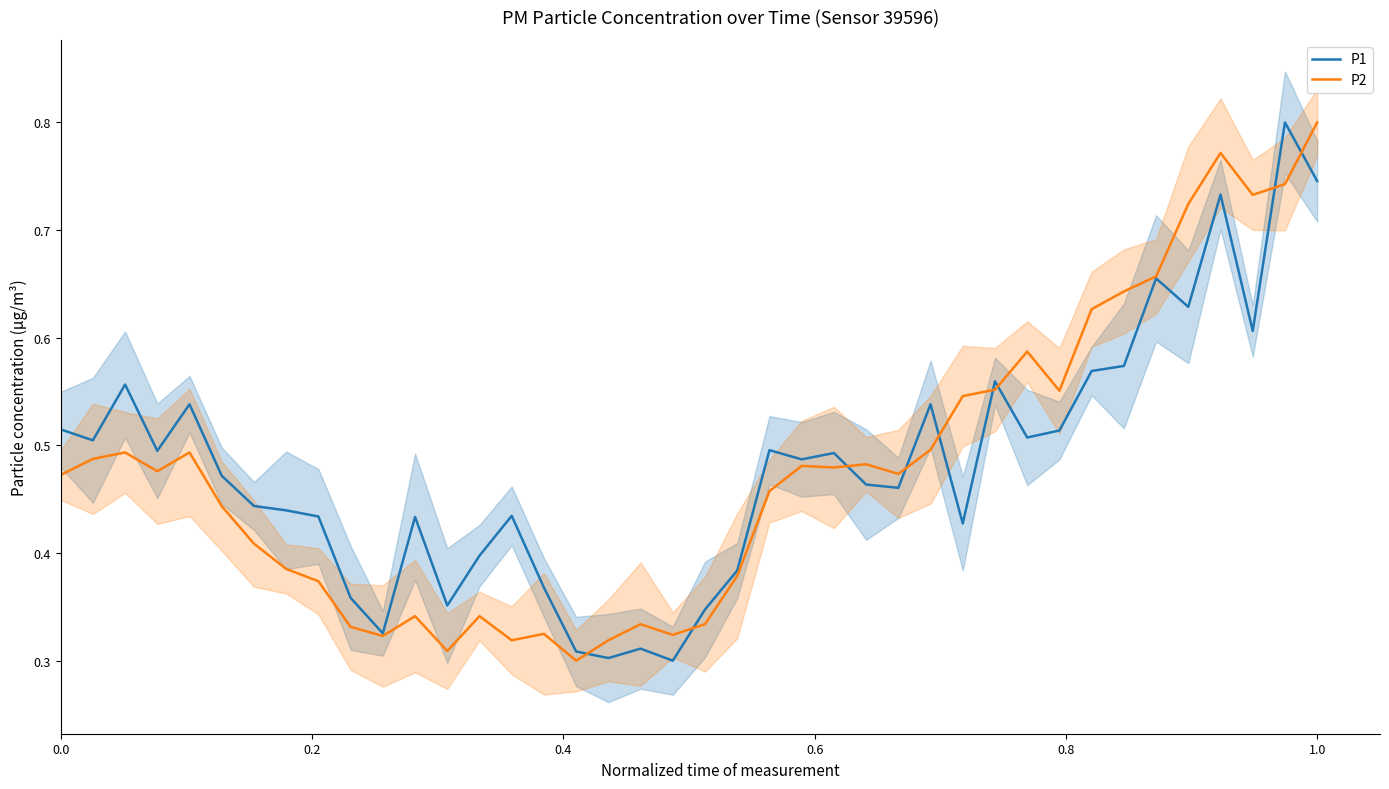

True or false: P2 has a value of 0.8 at 0.0.

False